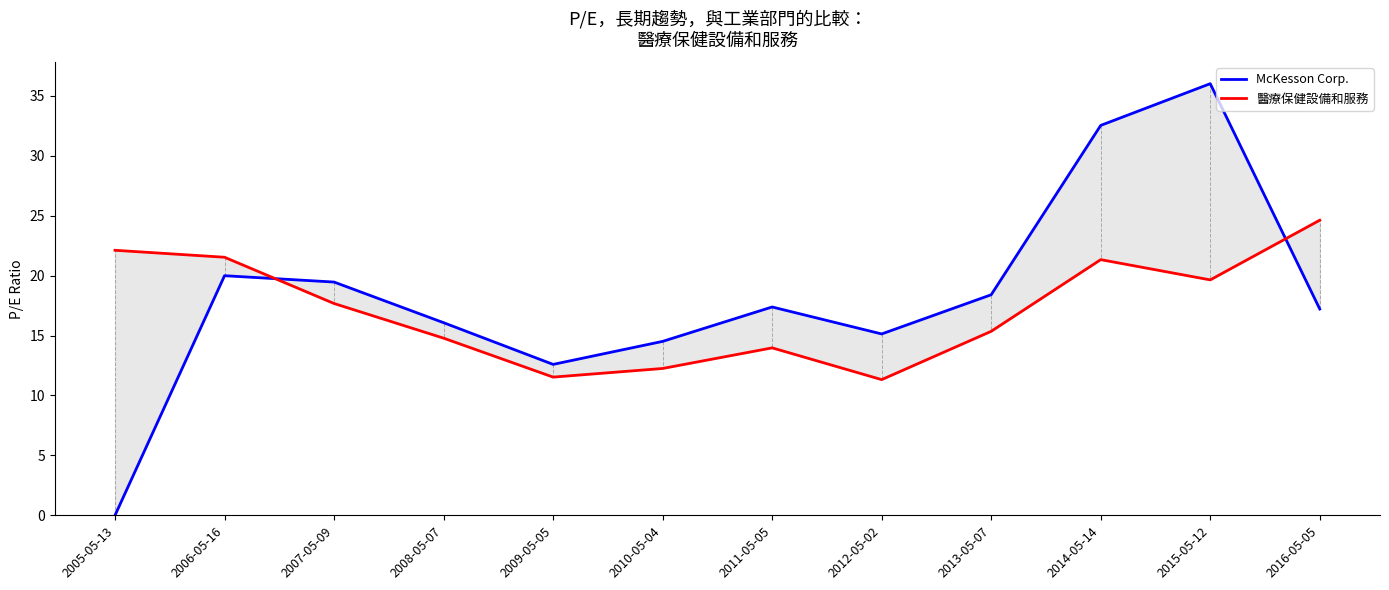

What is the difference between the second highest and minimum values in the 醫療保健設備和服務 series?

10.8